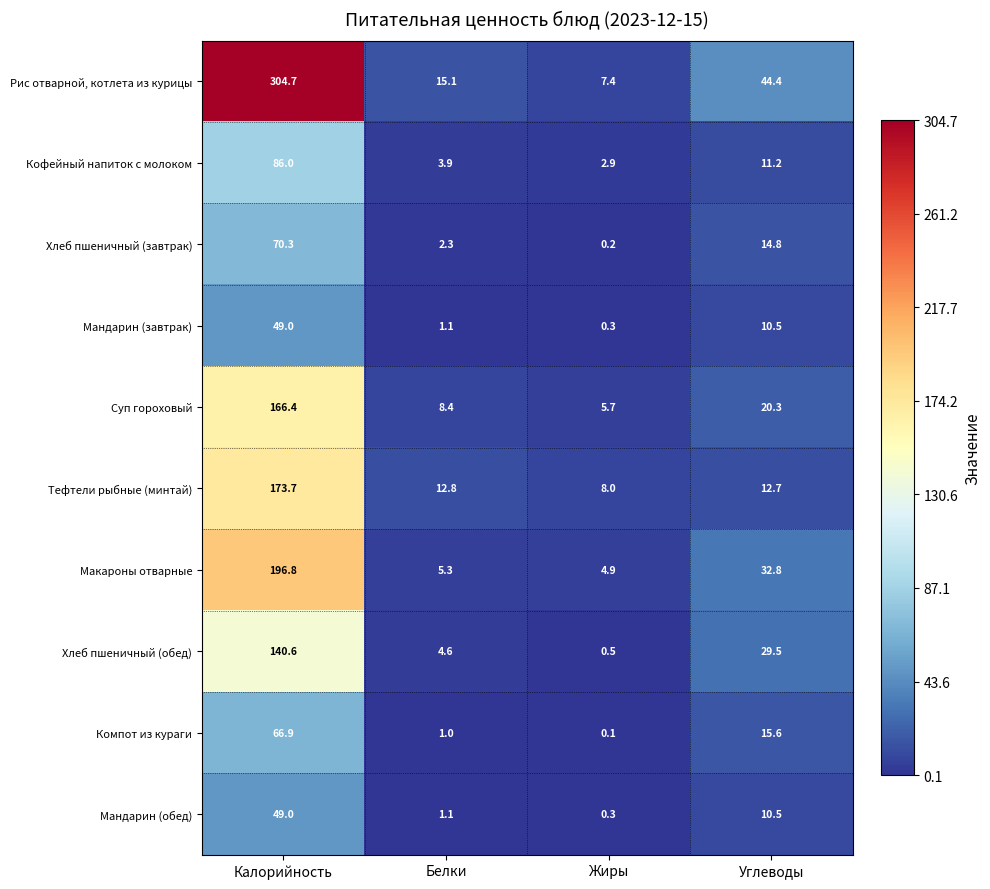

Rank the categories by Кофейный напиток с молоком value from highest to lowest.

Калорийность, Углеводы, Белки, Жиры